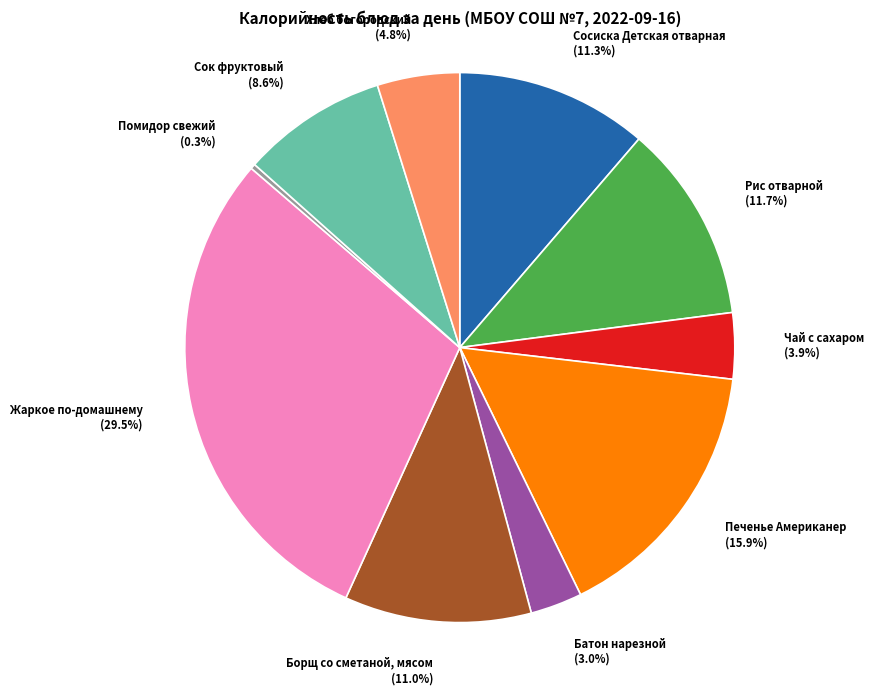

What percentage is the Сок фруктовый slice, to the nearest percent?

9%